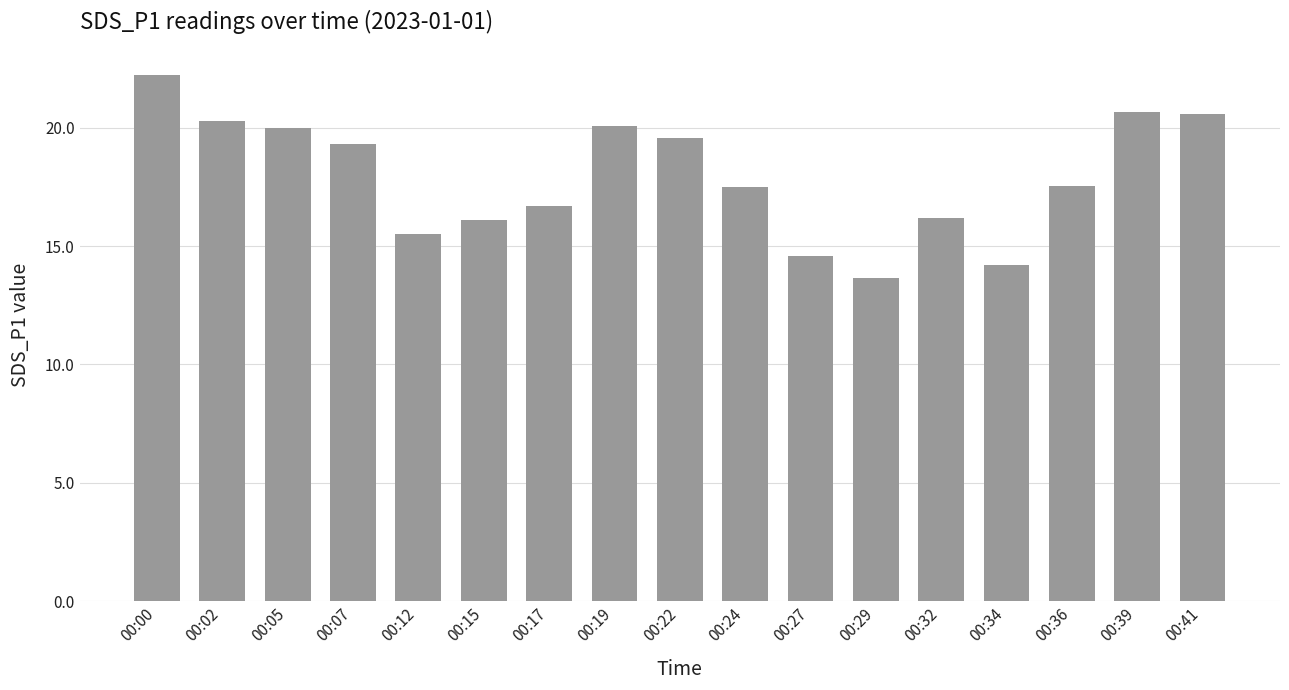

What is the smallest value displayed?

13.6